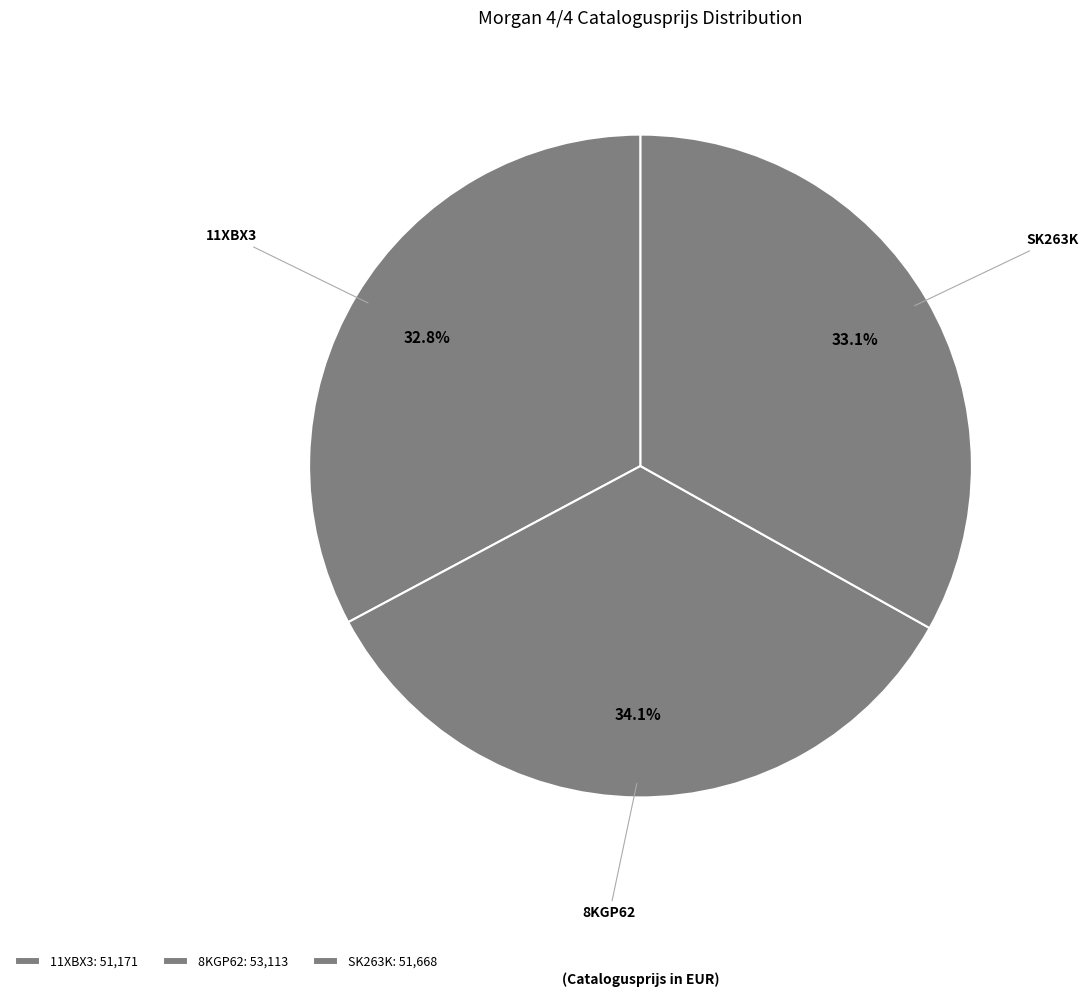

Approximately how many times larger is the value at SK263K compared to 8KGP62?

1.0